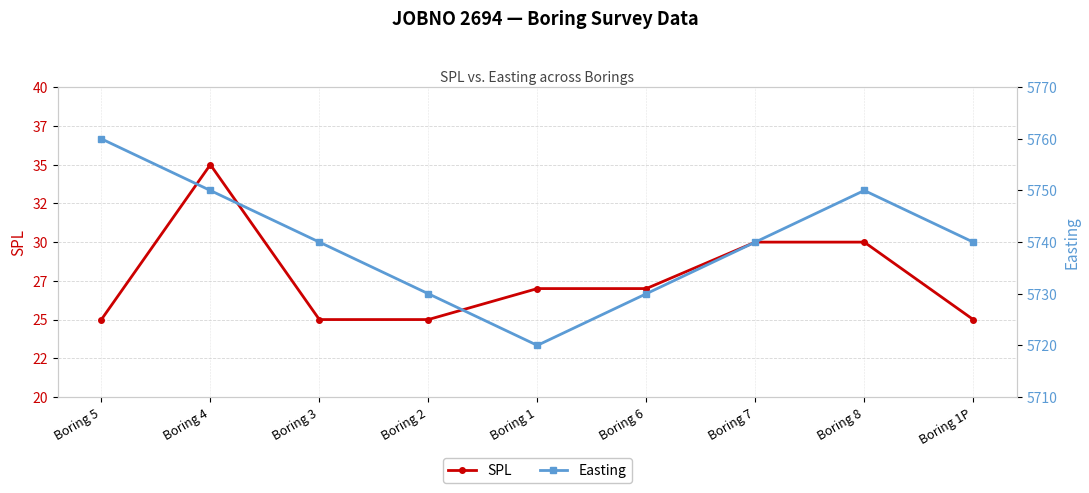

In SPL, how many points are higher than both neighbors (excluding endpoints)?

1